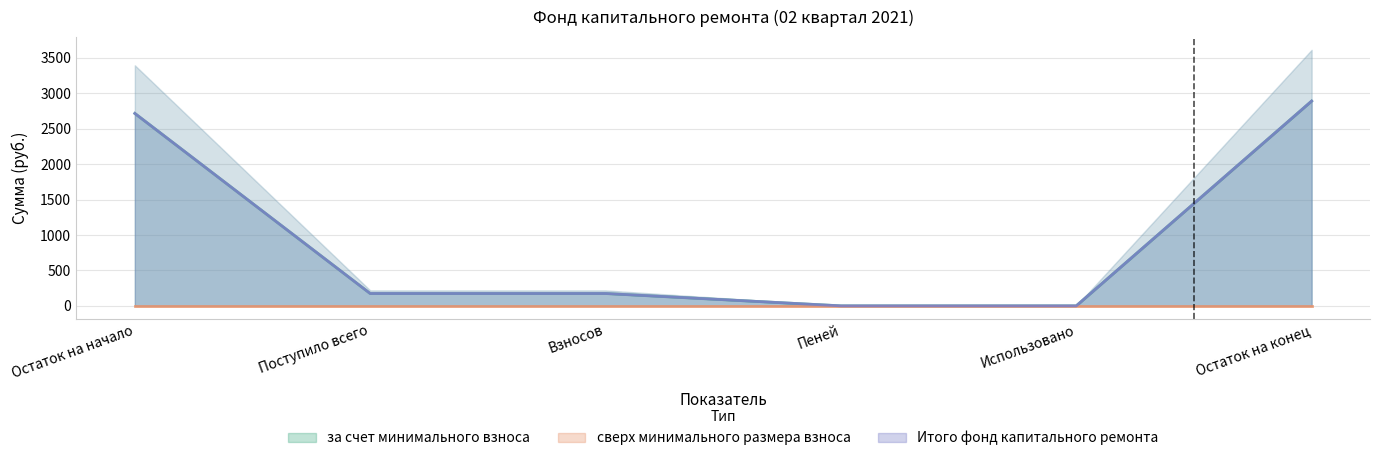

Reading left to right, list all the values displayed in this chart.

за счет минимального взноса: Остаток на начало=2715.3	Поступило всего=174.3	Взносов=174.3	Пеней=0.0	Использовано=0.0	Остаток на конец=2889.6
Итого фонд капитального ремонта: Остаток на начало=2715.3	Поступило всего=174.3	Взносов=174.3	Пеней=0.0	Использовано=0.0	Остаток на конец=2889.6